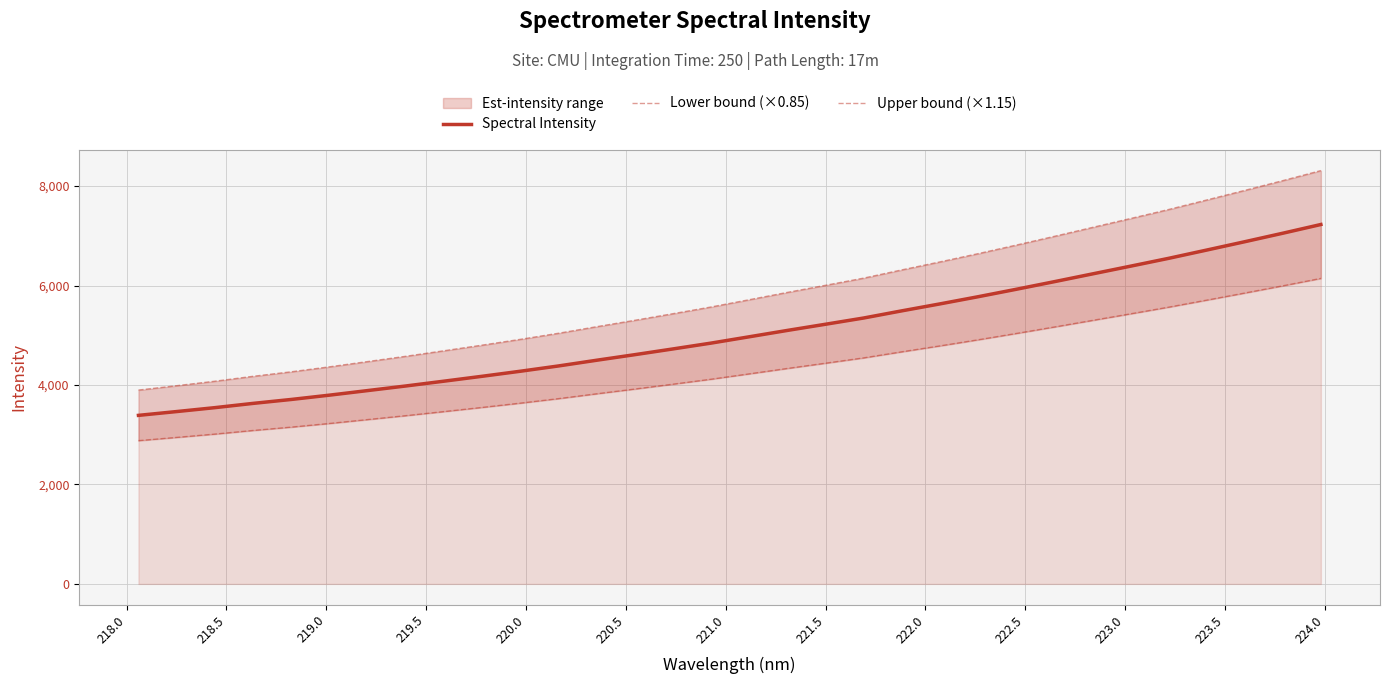

What is the minimum value for Spectral Intensity?

3389.6